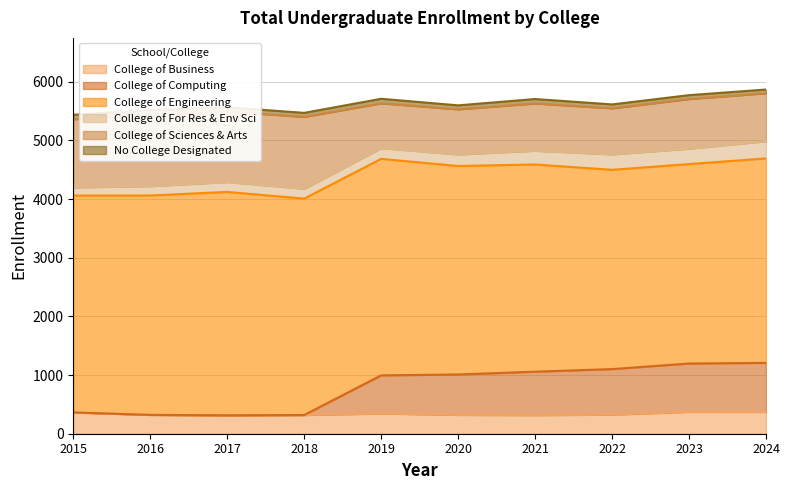

In College of Business, how many points are lower than both neighbors (excluding endpoints)?

2